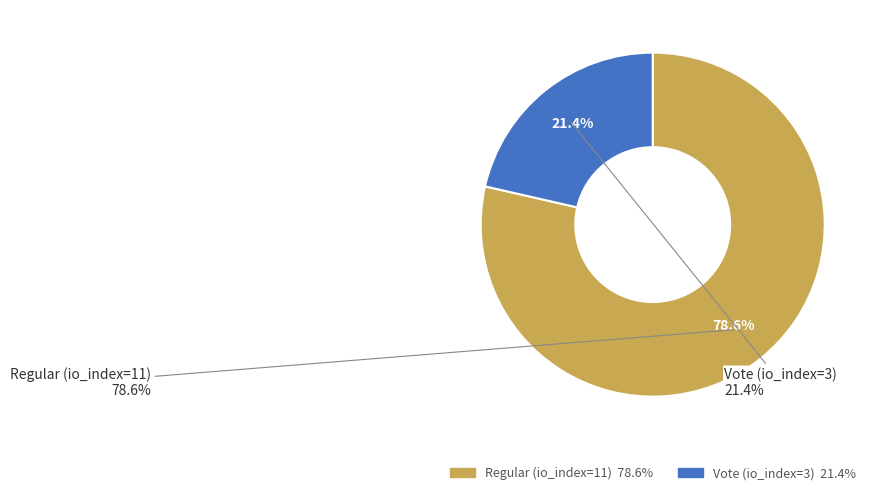

What is the smallest slice in the pie chart?

Vote (io_index=3)